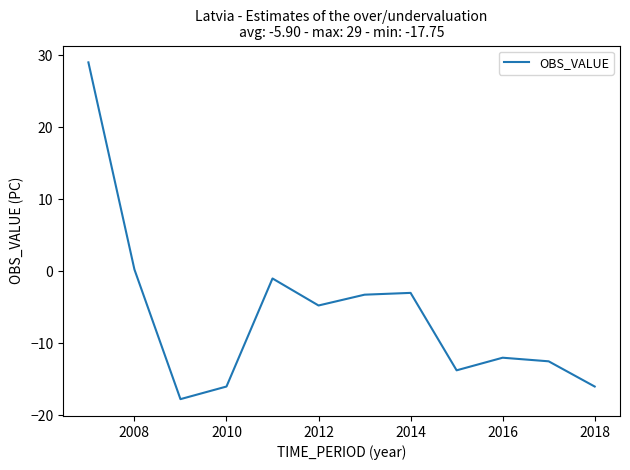

What is the greatest value displayed?

29.0